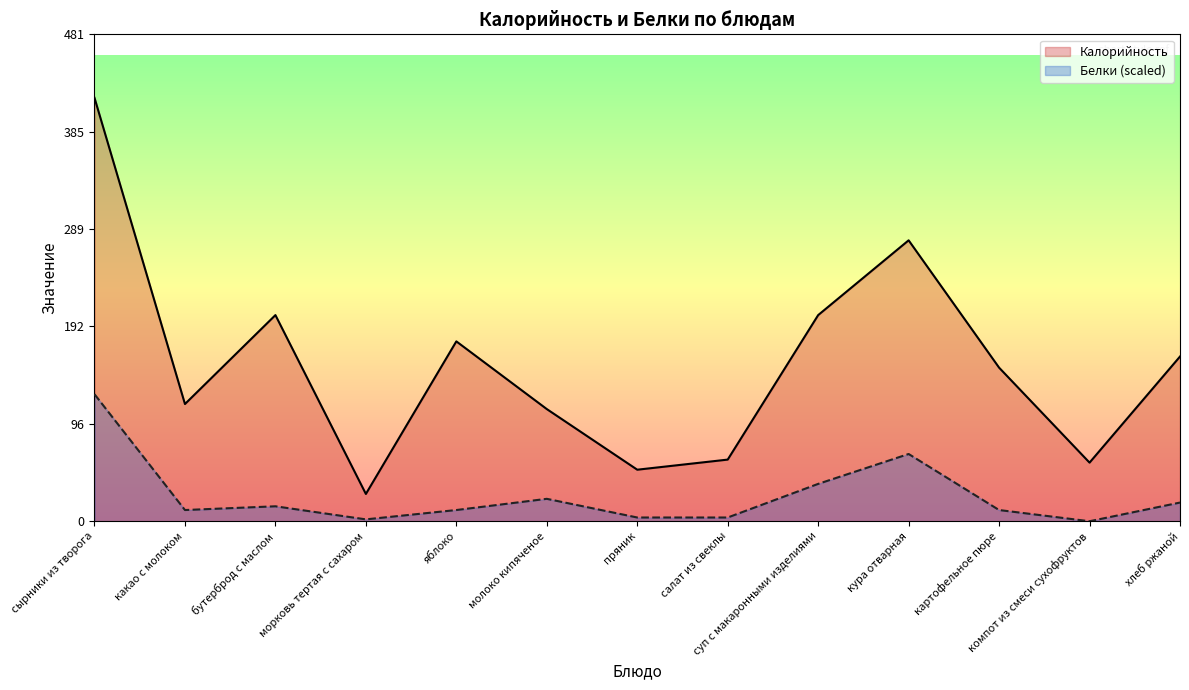

Which series has the widest spread of values?

Калорийность